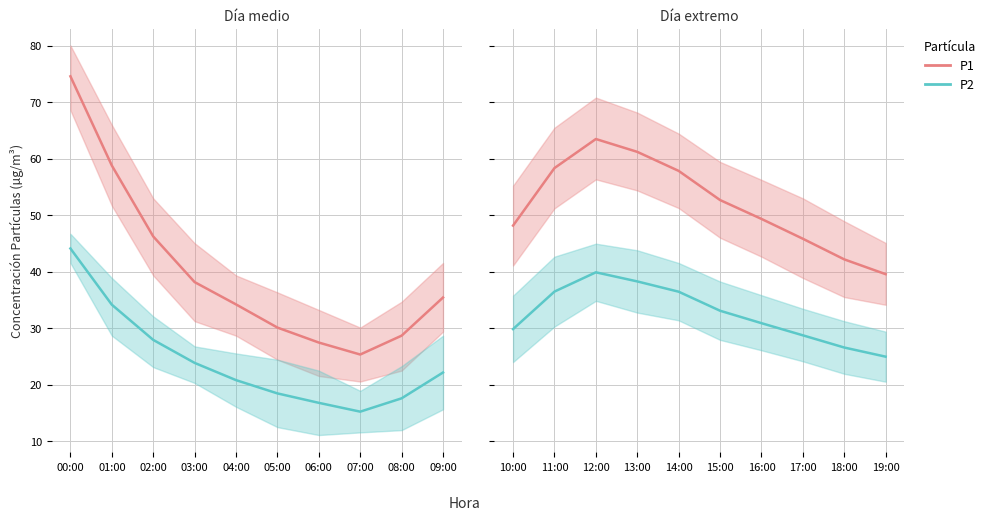

True or false: P2 and P1 cross at least once.

False